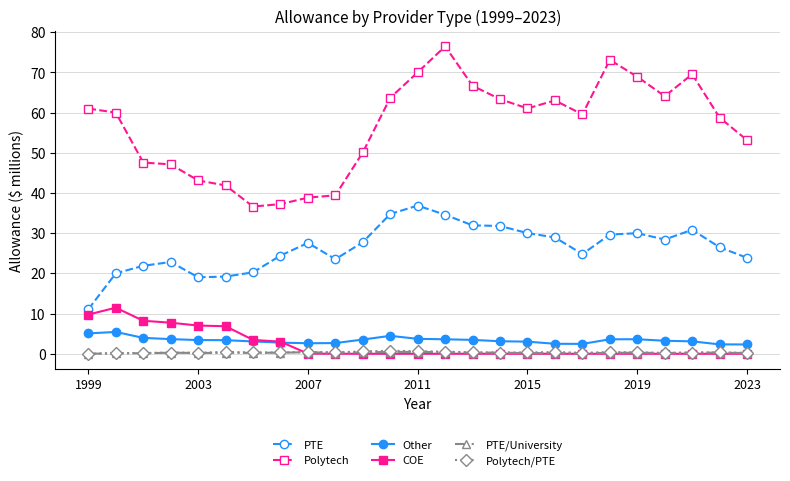

True or false: PTE/University and Other cross at least once.

False